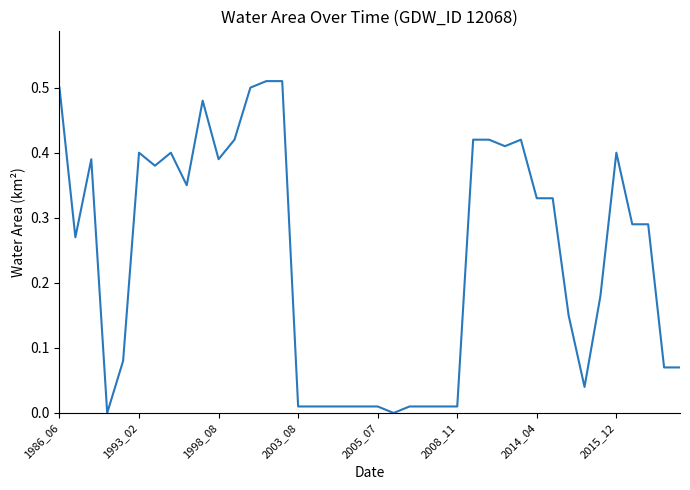

Is this an area chart (filled region under the line)?

No